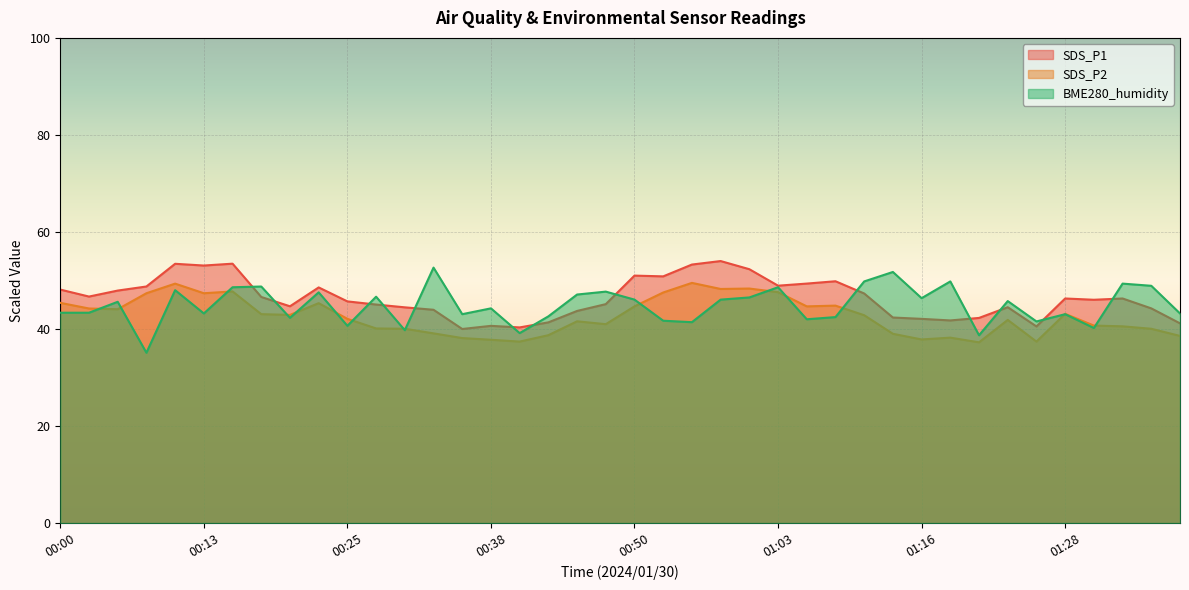

Where is SDS_P1 nearest to the value 46?

01:31